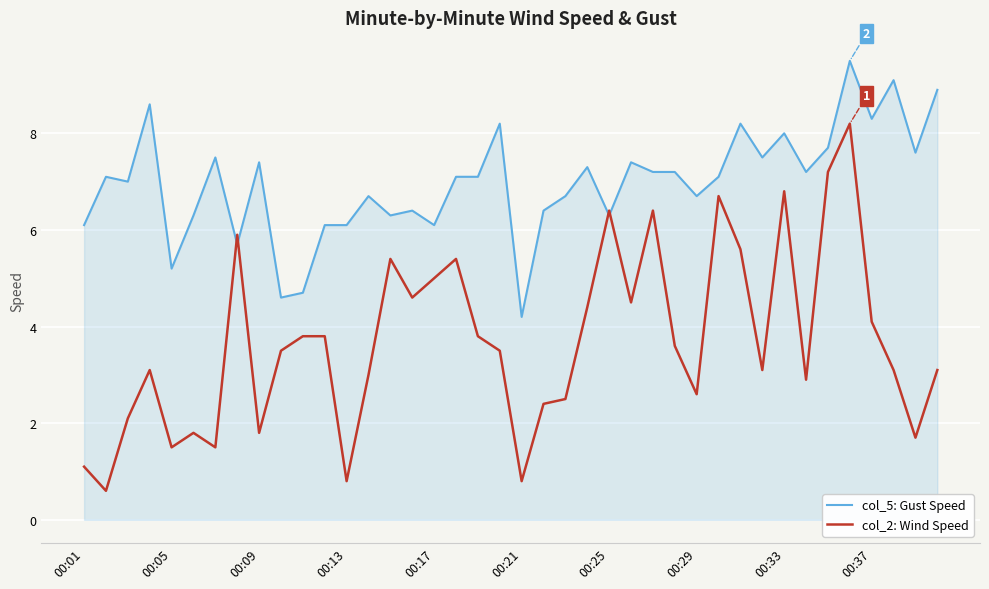

What is the difference between the second highest and minimum values in the col_5: Gust Speed series?

4.9